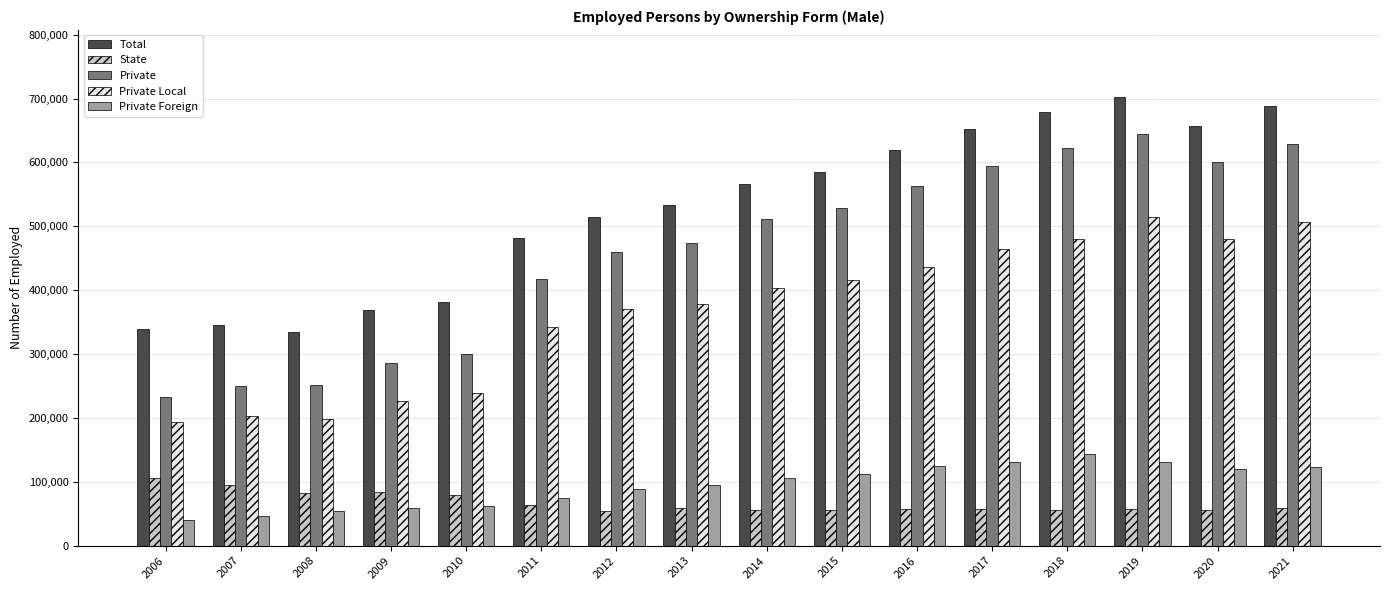

List the series in order of their peak value, lowest first.

State, Private Foreign, Private Local, Private, Total